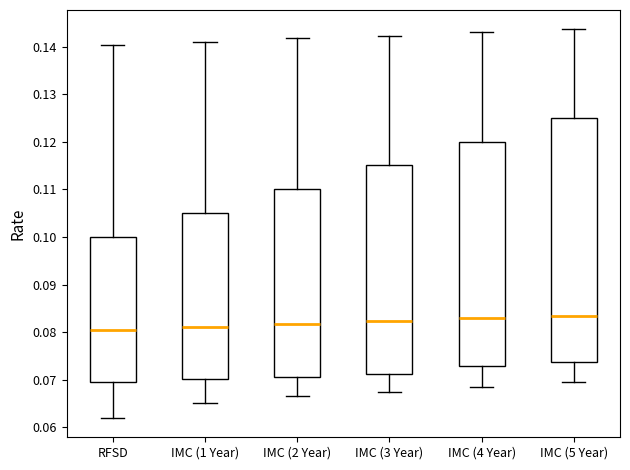

Reading left to right, transcribe this box plot: for each box, give where its median line is, the range the box spans, and where its two whiskers end, as read against the y-axis. The values are not printed on the chart, so give them approximately, as read against the axis.

RFSD: median 0.081, box 0.070 to 0.100, whiskers 0.062 to 0.140
IMC (1 Year): median 0.081, box 0.070 to 0.105, whiskers 0.065 to 0.141
IMC (2 Year): median 0.082, box 0.071 to 0.110, whiskers 0.067 to 0.142
IMC (3 Year): median 0.082, box 0.071 to 0.115, whiskers 0.068 to 0.142
IMC (4 Year): median 0.083, box 0.073 to 0.120, whiskers 0.069 to 0.143
IMC (5 Year): median 0.083, box 0.074 to 0.125, whiskers 0.070 to 0.144